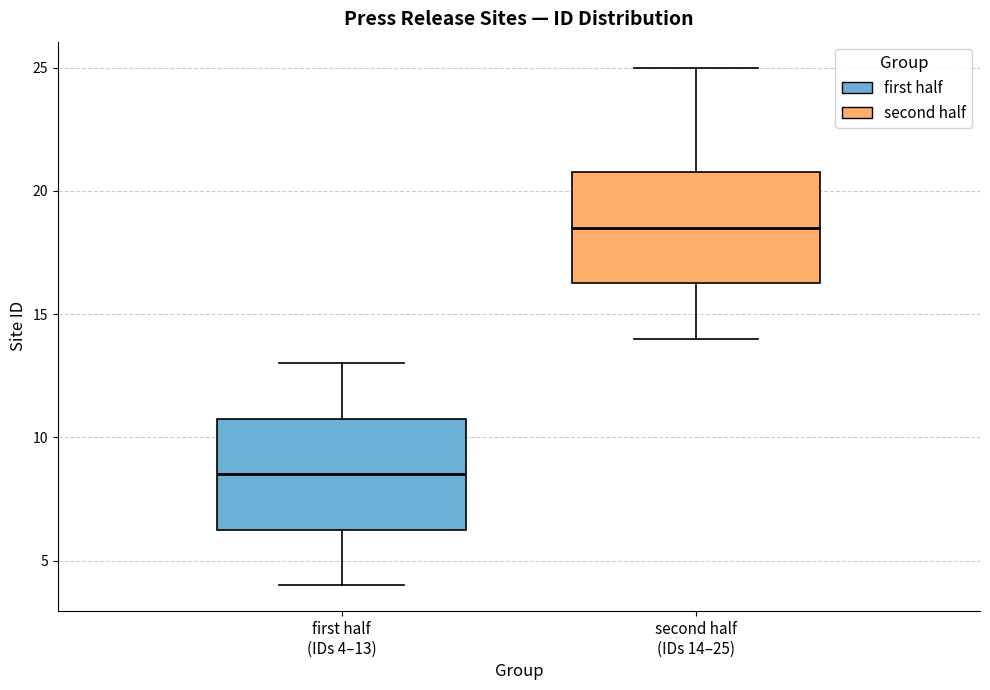

Reading left to right, read every box against the y-axis: the position of its median line, the range the box covers, and the ends of its whiskers. The values are not printed on the chart, so give them approximately, as read against the axis.

first half (IDs 4–13): median 8.5, box 6.5 to 11.0, whiskers 4.0 to 13.0
second half (IDs 14–25): median 18.5, box 16.5 to 21.0, whiskers 14.0 to 25.0